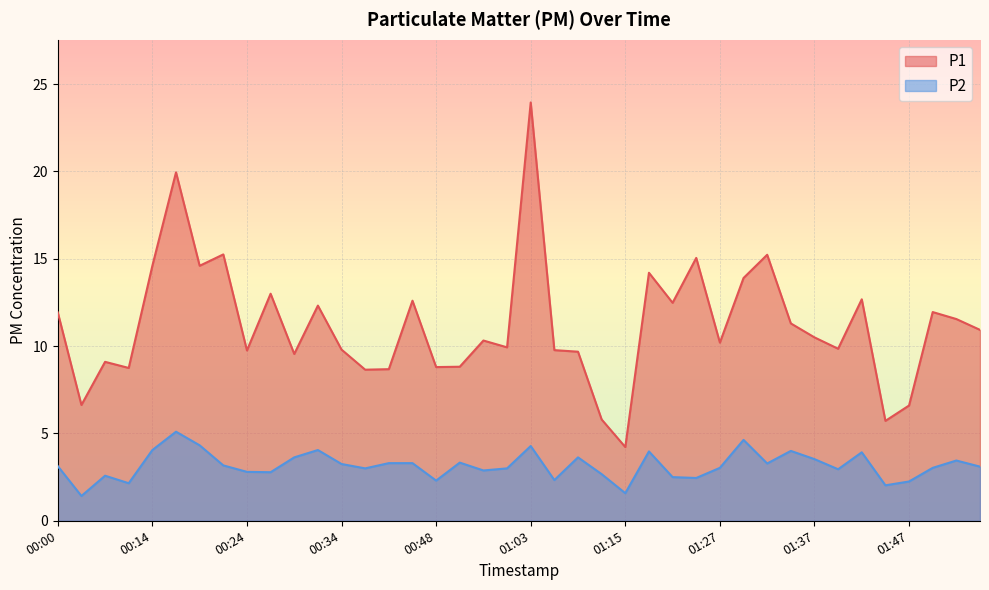

Which category has the highest value in the P2 series?

00:17